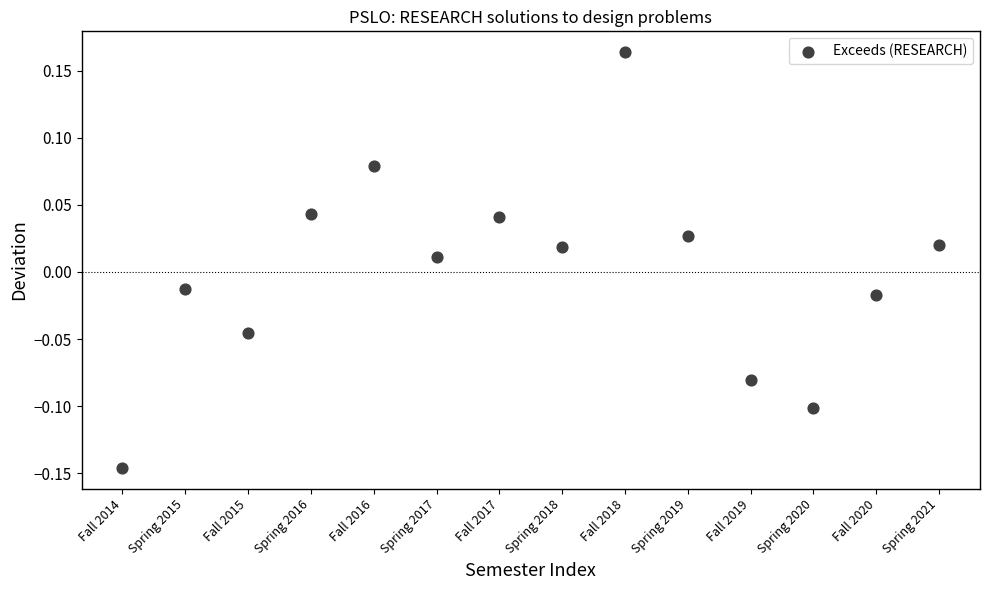

What is the range of X values (max minus min)?

13.0